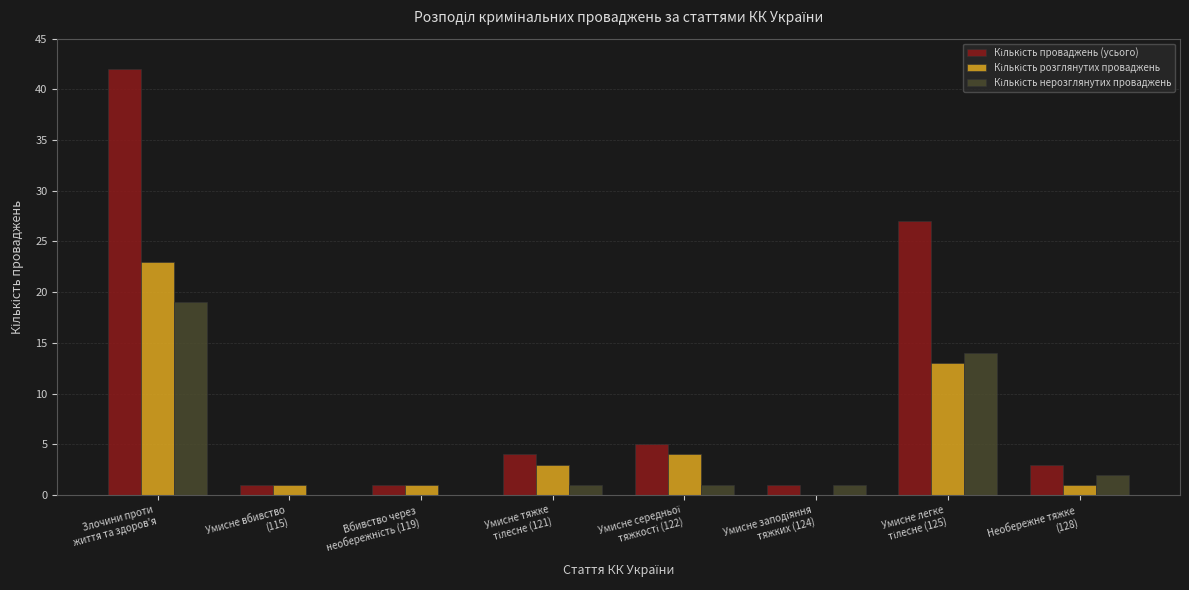

How many data points does each series have?

8